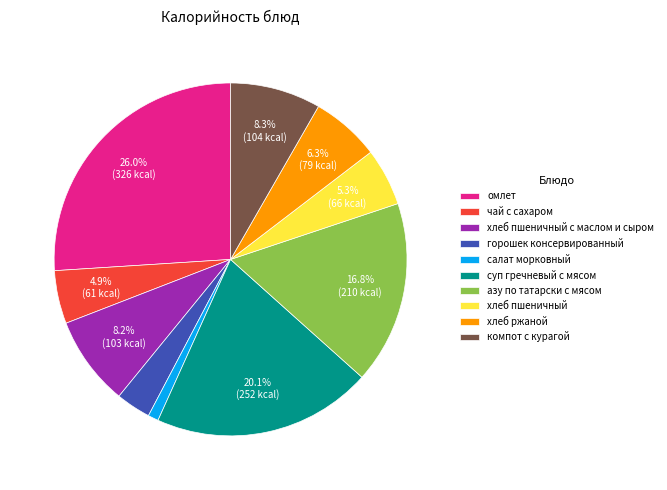

What percentage is the компот с курагой slice, to the nearest percent?

8%